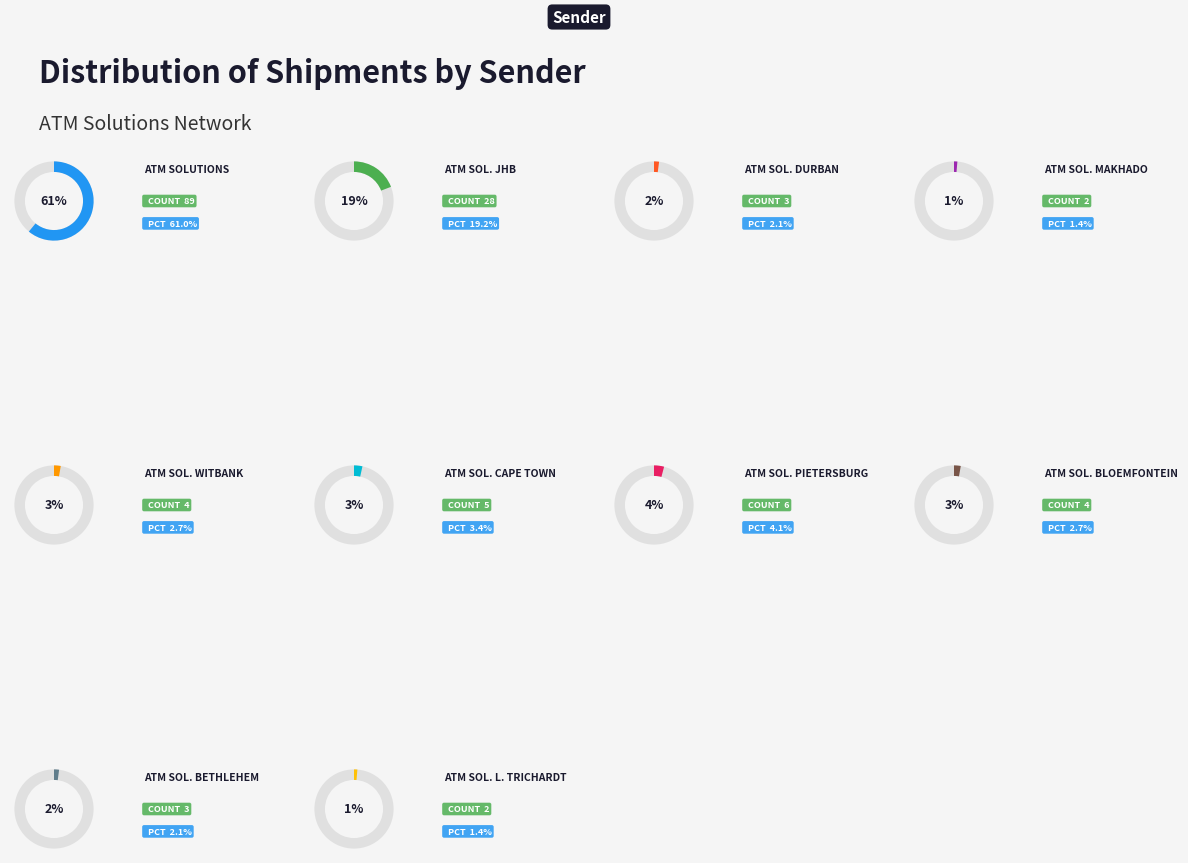

How many segments does this pie chart have?

10